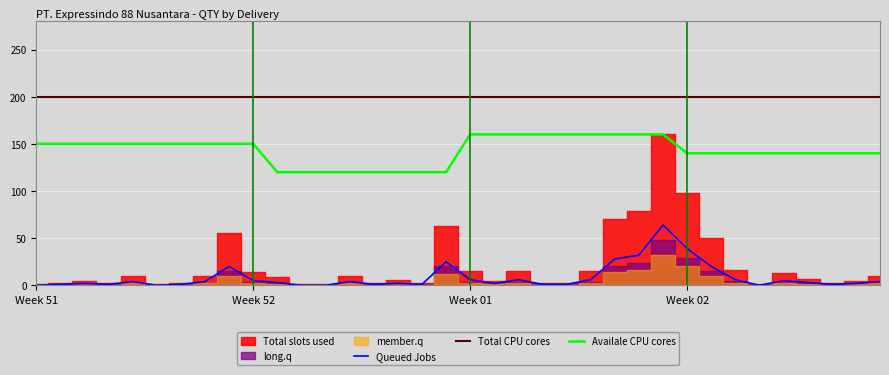

At which category does member.q reach its first local valley?

4